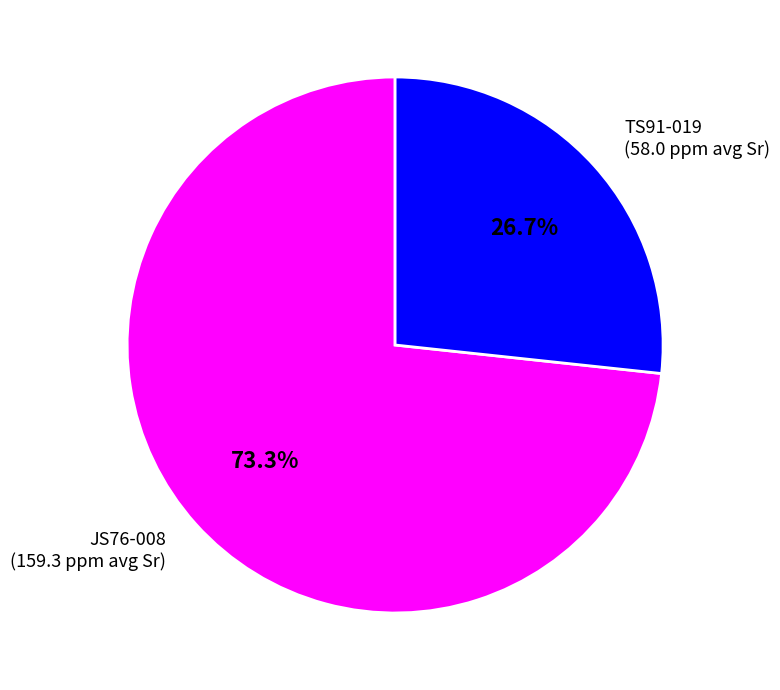

What is the largest slice in the pie chart?

JS76-008